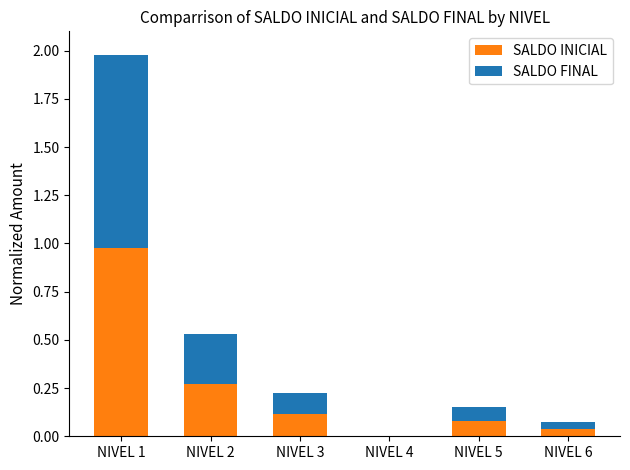

What is the sum of all SALDO INICIAL values?

1.5